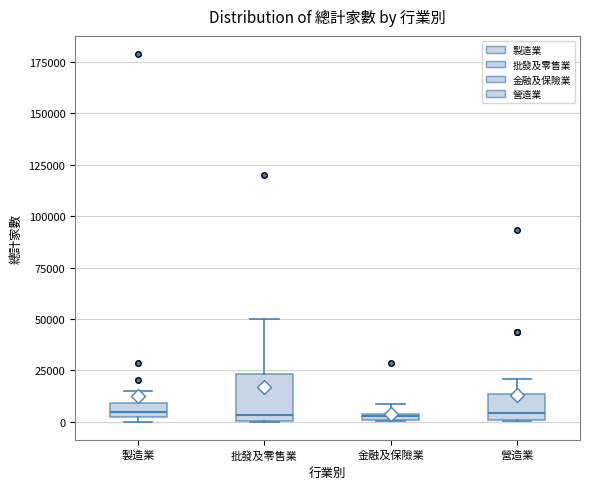

Which box is the tallest, from its lower edge to its upper edge?

批發及零售業